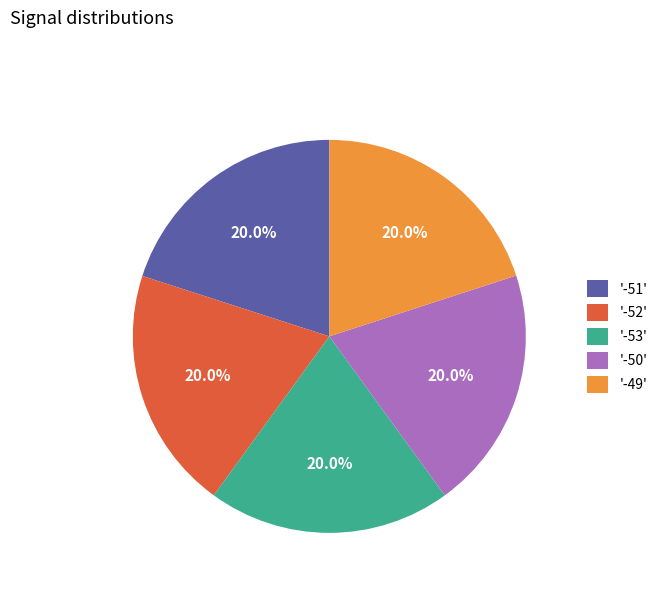

Approximately how many times larger is the value at '-51' compared to '-50'?

1.0